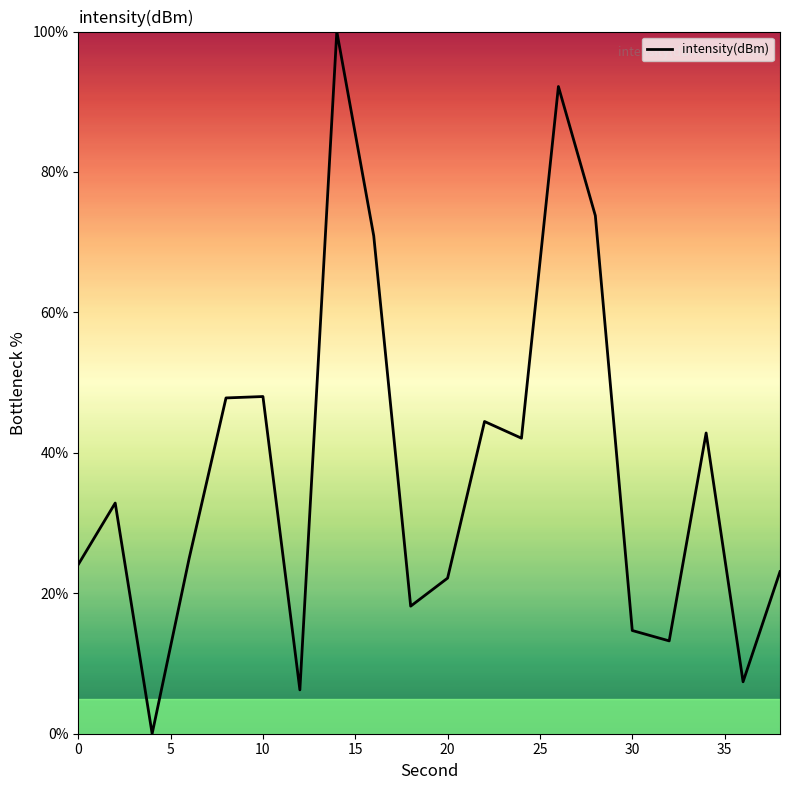

What is the difference between the maximum and minimum values?

100.0